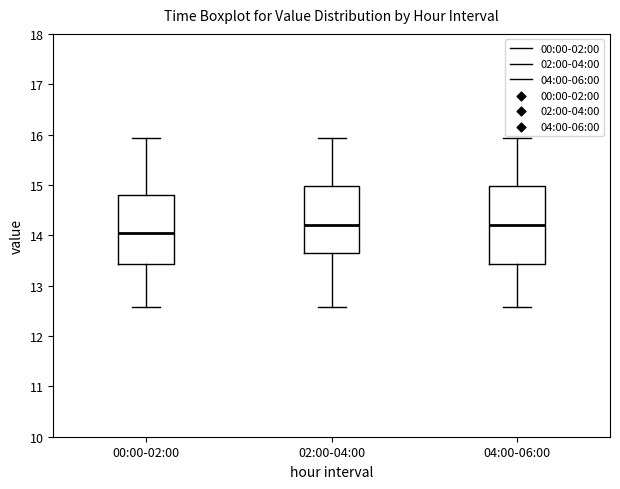

Which box is the tallest, from its lower edge to its upper edge?

04:00-06:00